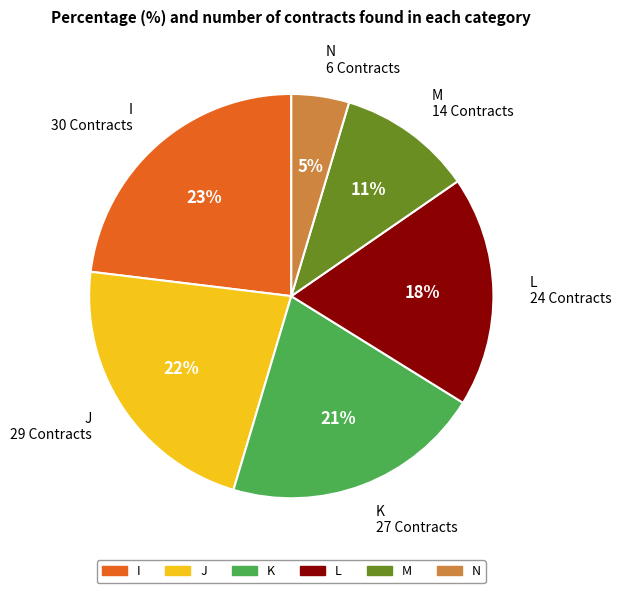

Is the sum of M and K greater than half?

No